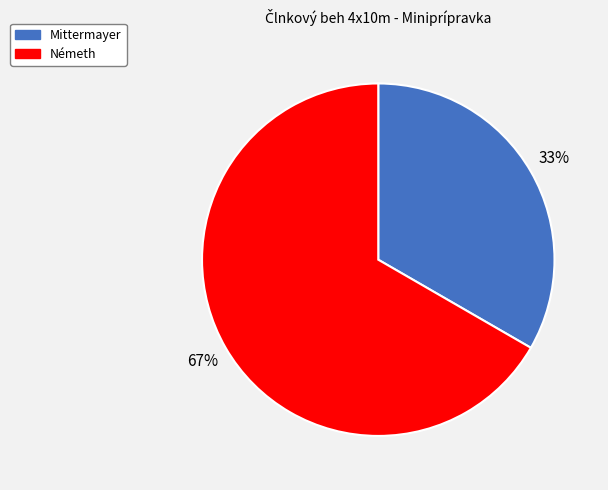

Count the number of slices in the pie.

2